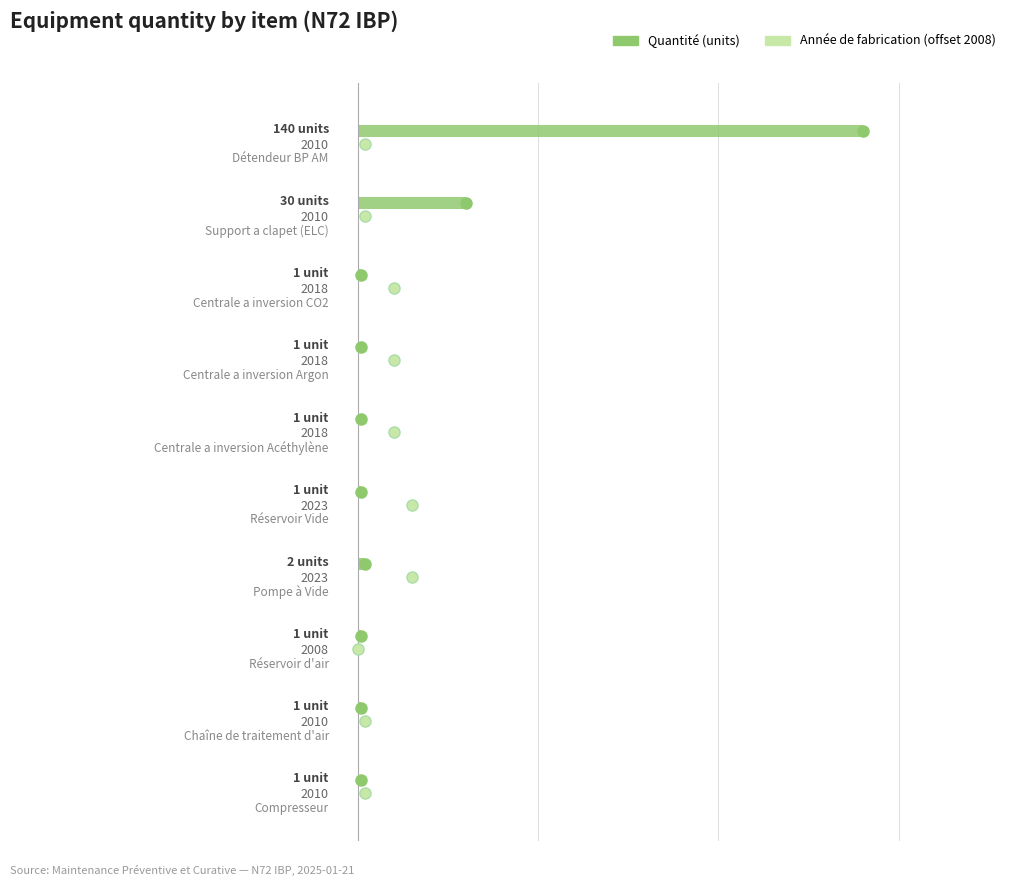

Is the value of Année (offset 2008) at −100 greater than the value of Quantité at 200?

Yes